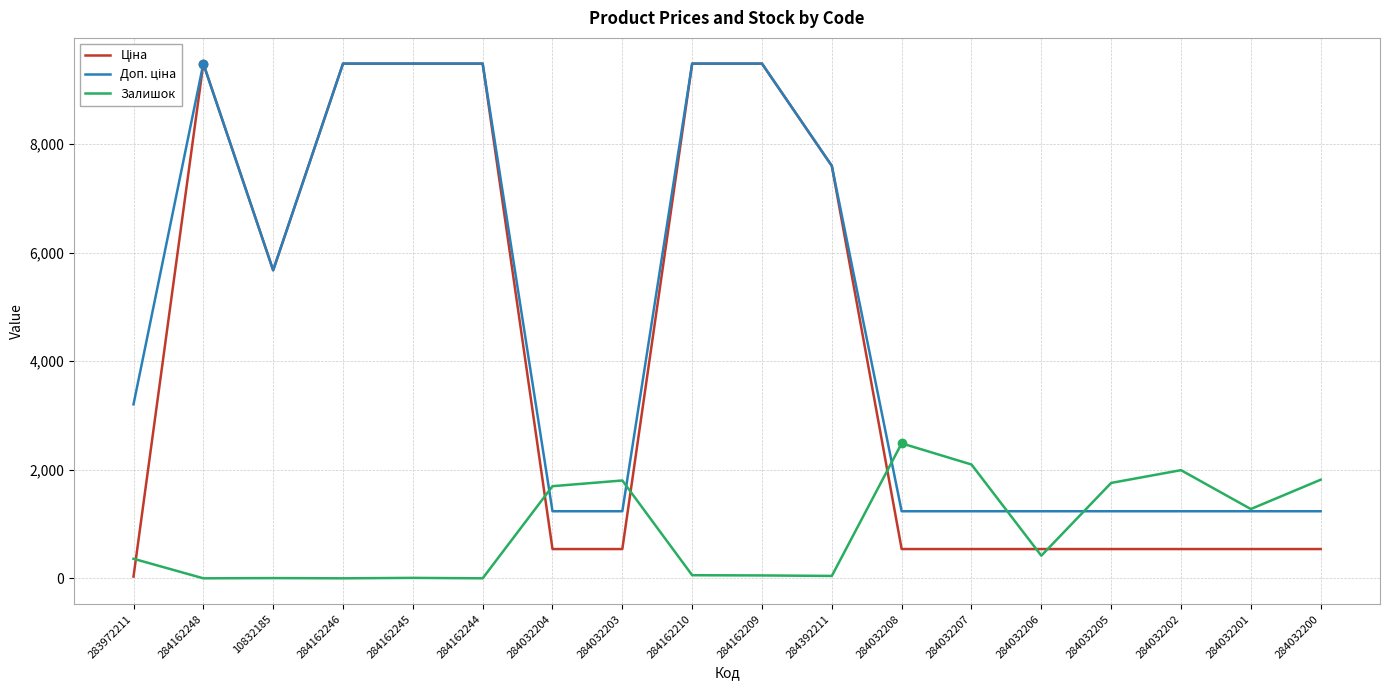

What is the difference between the highest and lowest values at 284032205?

1218.0